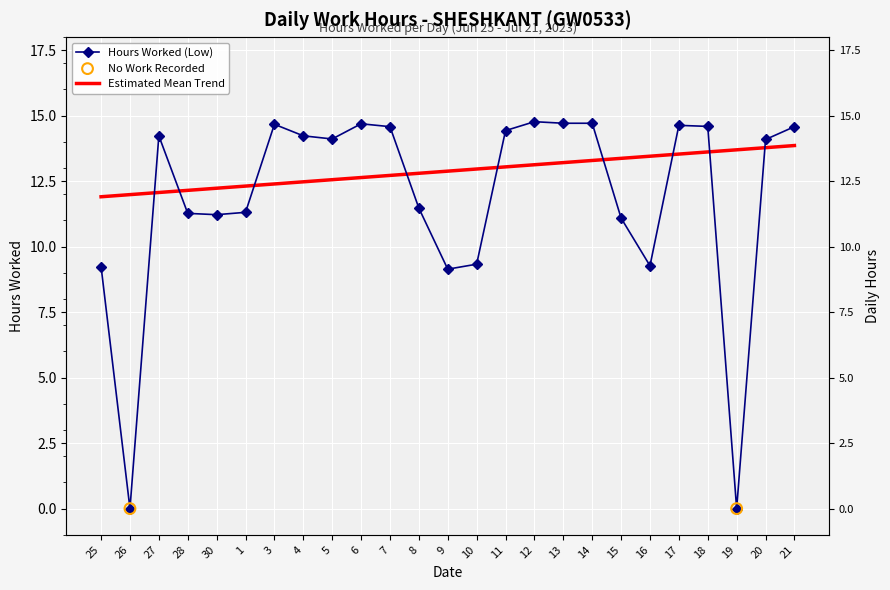

What is the change in value from 6 to 15?

-3.6